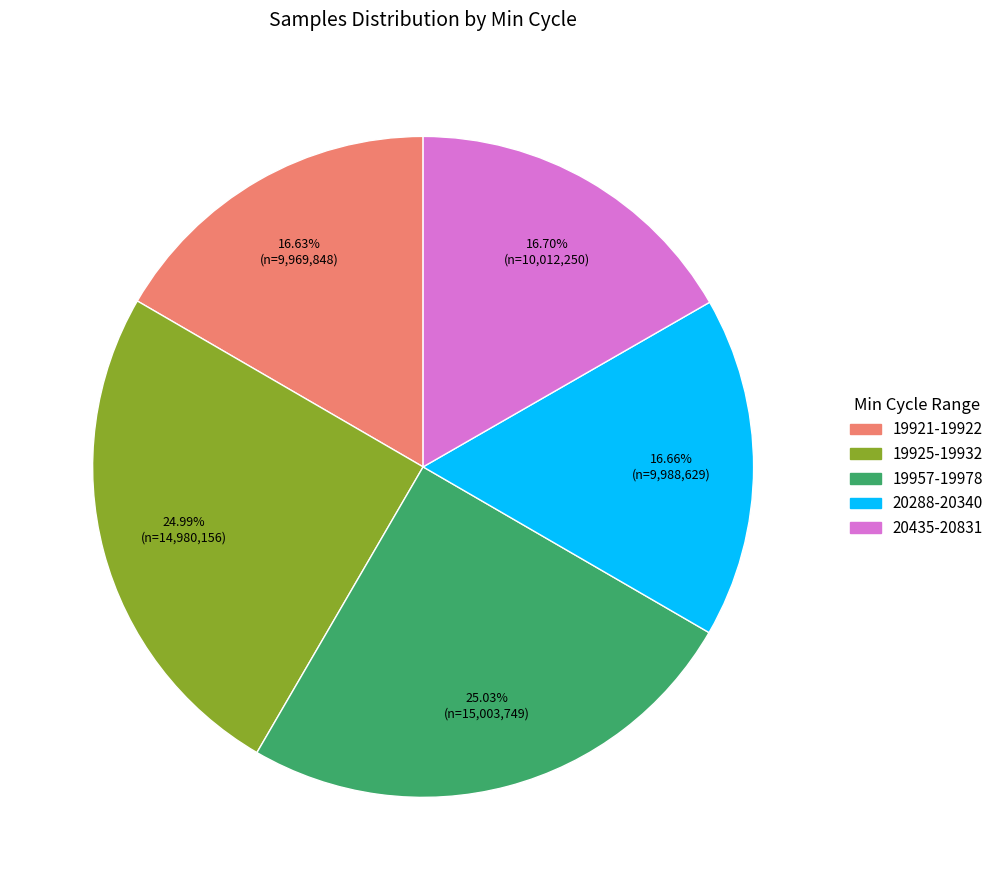

Is there any slice that represents more than half of the pie?

No